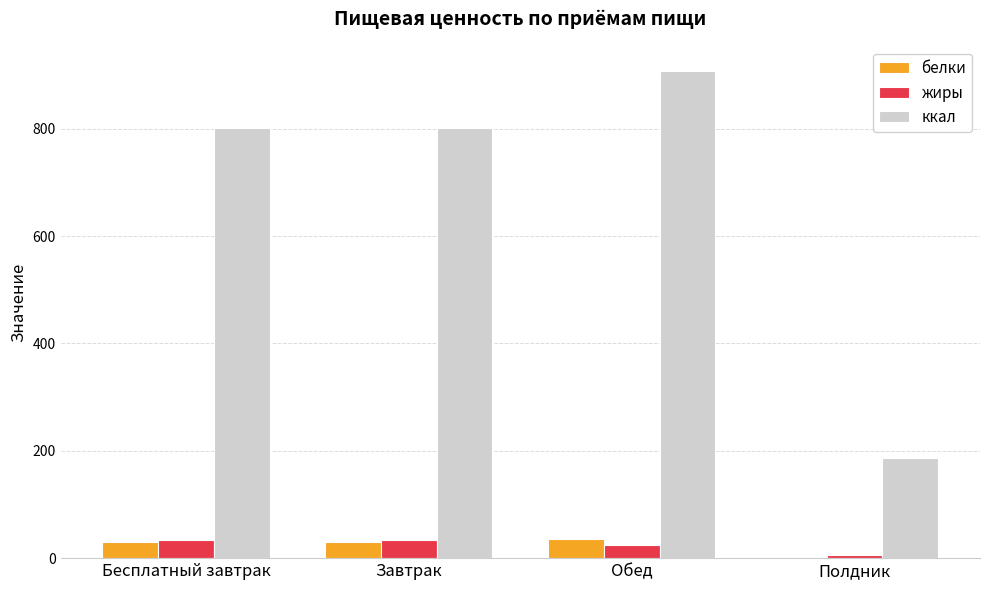

Which category has the highest value across all series?

Обед